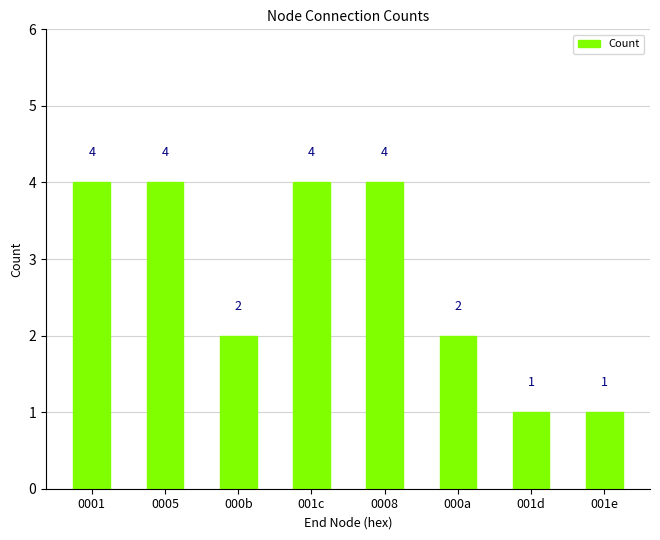

What is the greatest value displayed?

4